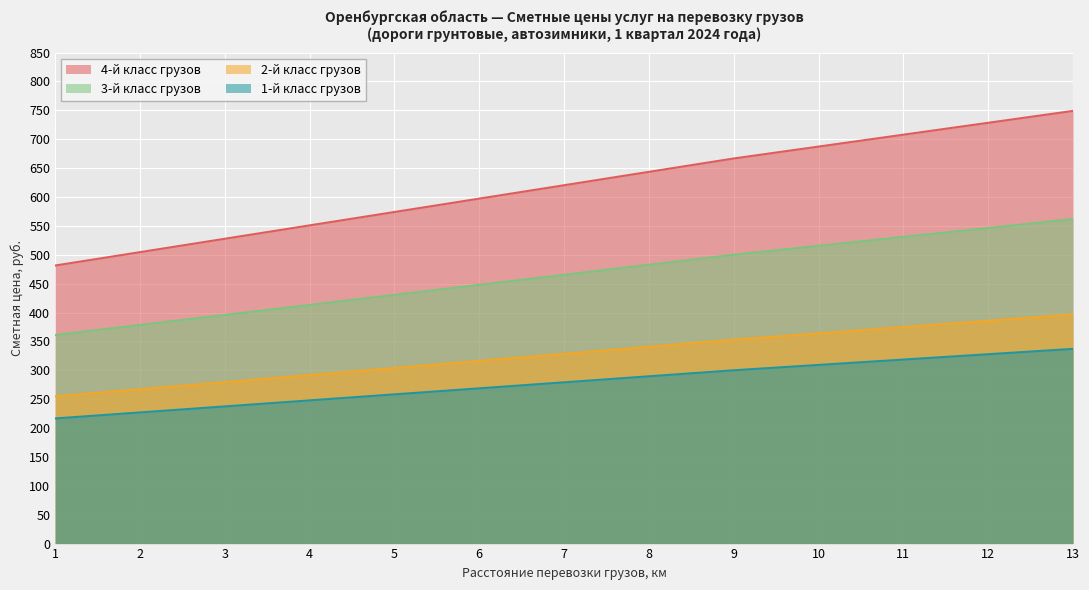

At how many categories does at least one series exceed 252?

13